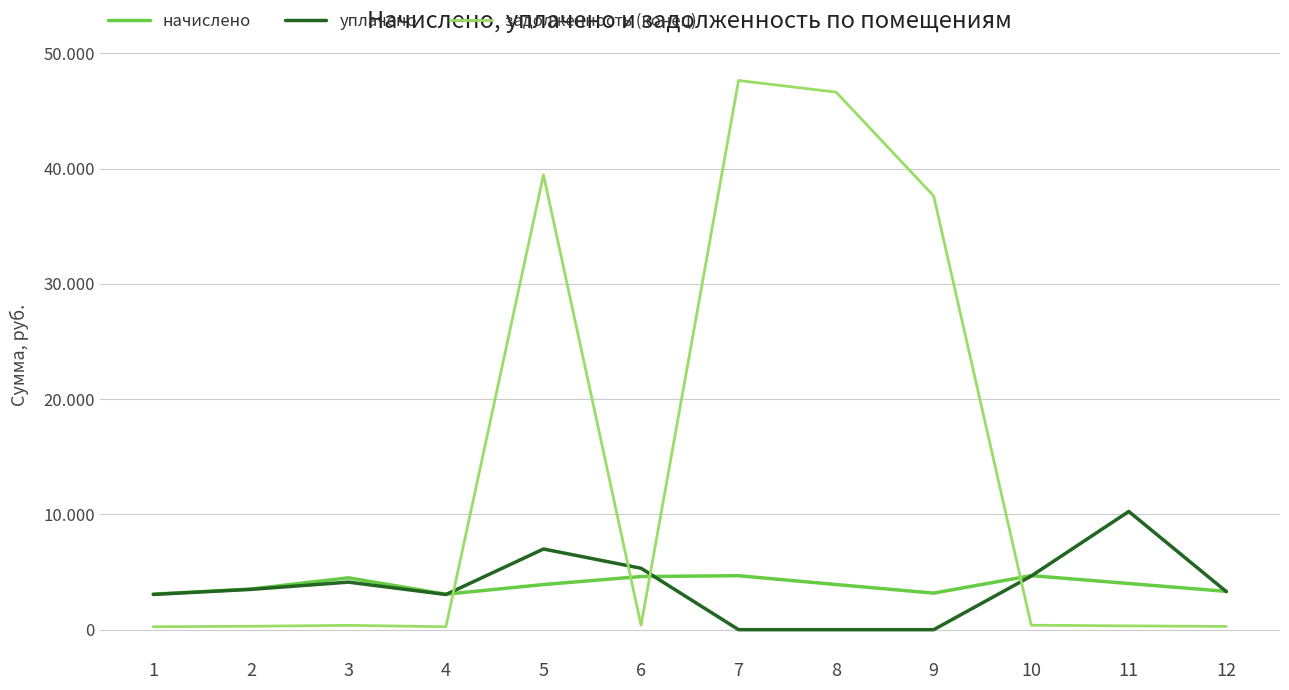

At which category does the chart reach its minimum across all series?

7